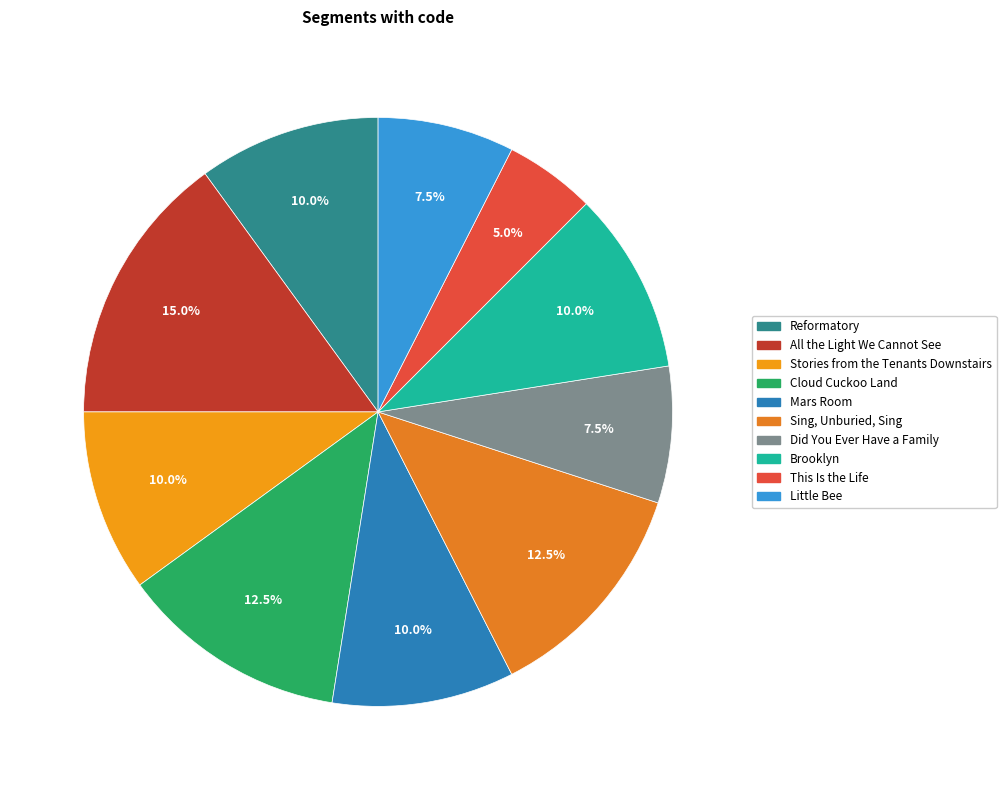

Is the sum of Sing, Unburied, Sing and Did You Ever Have a Family greater than half?

No